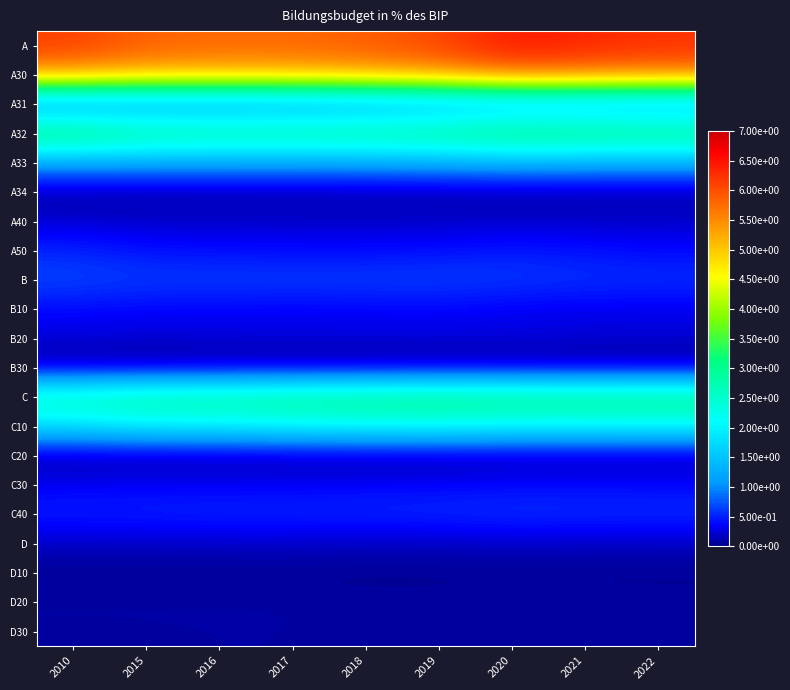

Reading left to right, list all the values displayed in this chart.

A: 2010=6.1	2015=5.8	2016=5.8	2017=5.8	2018=5.9	2019=6.1	2020=6.5	2021=6.3	2022=6.2
A30: 2010=5.4	2015=5.2	2016=5.2	2017=5.2	2018=5.3	2019=5.5	2020=5.8	2021=5.7	2022=5.7
A31: 2010=0.8	2015=0.9	2016=0.9	2017=0.9	2018=1.0	2019=1.0	2020=1.1	2021=1.1	2022=1.1
A32: 2010=3.3	2015=3.0	2016=3.0	2017=3.0	2018=3.0	2019=3.1	2020=3.3	2021=3.2	2022=3.2
A33: 2010=1.2	2015=1.2	2016=1.2	2017=1.2	2018=1.2	2019=1.3	2020=1.3	2021=1.3	2022=1.3
A34: 2010=0.1	2015=0.1	2016=0.1	2017=0.1	2018=0.1	2019=0.1	2020=0.1	2021=0.1	2022=0.1
A40: 2010=0.2	2015=0.2	2016=0.2	2017=0.2	2018=0.2	2019=0.2	2020=0.2	2021=0.2	2022=0.2
A50: 2010=0.5	2015=0.4	2016=0.4	2017=0.4	2018=0.4	2019=0.4	2020=0.5	2021=0.4	2022=0.4
B: 2010=0.7	2015=0.6	2016=0.7	2017=0.6	2018=0.6	2019=0.7	2020=0.6	2021=0.6	2022=0.6
B10: 2010=0.4	2015=0.4	2016=0.4	2017=0.3	2018=0.4	2019=0.4	2020=0.3	2021=0.3	2022=0.3
B20: 2010=0.3	2015=0.2	2016=0.2	2017=0.3	2018=0.3	2019=0.3	2020=0.3	2021=0.2	2022=0.2
B30: 2010=0.0	2015=0.0	2016=0.1	2017=0.0	2018=0.0	2019=0.0	2020=0.0	2021=0.0	2022=0.0
C: 2010=2.7	2015=2.9	2016=2.9	2017=3.0	2018=3.1	2019=3.2	2020=3.1	2021=3.1	2022=3.1
C10: 2010=1.8	2015=2.0	2016=2.0	2017=2.1	2018=2.1	2019=2.2	2020=2.1	2021=2.1	2022=2.1
C20: 2010=0.1	2015=0.1	2016=0.1	2017=0.1	2018=0.1	2019=0.1	2020=0.1	2021=0.1	2022=0.1
C30: 2010=0.3	2015=0.4	2016=0.4	2017=0.4	2018=0.4	2019=0.4	2020=0.4	2021=0.4	2022=0.4
C40: 2010=0.5	2015=0.5	2016=0.5	2017=0.5	2018=0.5	2019=0.6	2020=0.6	2021=0.6	2022=0.6
D: 2010=0.2	2015=0.2	2016=0.2	2017=0.2	2018=0.2	2019=0.2	2020=0.2	2021=0.2	2022=0.2
D10: 2010=0.0	2015=0.0	2016=0.0	2017=0.0	2018=0.0	2019=0.0	2020=0.0	2021=0.0	2022=0.0
D20: 2010=0.1	2015=0.1	2016=0.1	2017=0.1	2018=0.1	2019=0.1	2020=0.1	2021=0.1	2022=0.1
D30: 2010=0.1	2015=0.1	2016=0.1	2017=0.1	2018=0.1	2019=0.1	2020=0.1	2021=0.1	2022=0.1